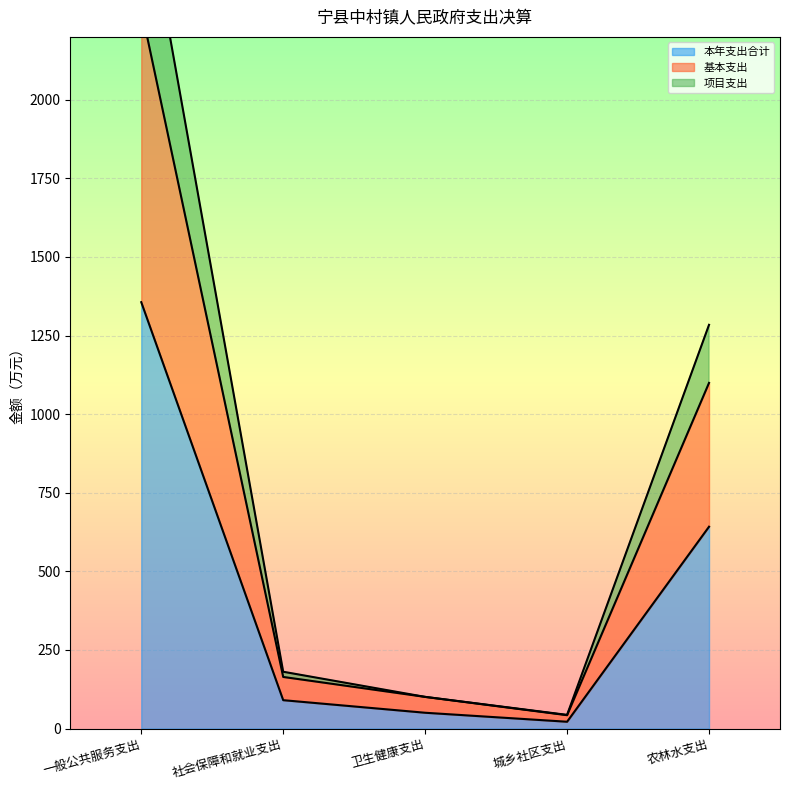

What is the value of the 本年支出合计 point at the 2nd from the left?

90.4